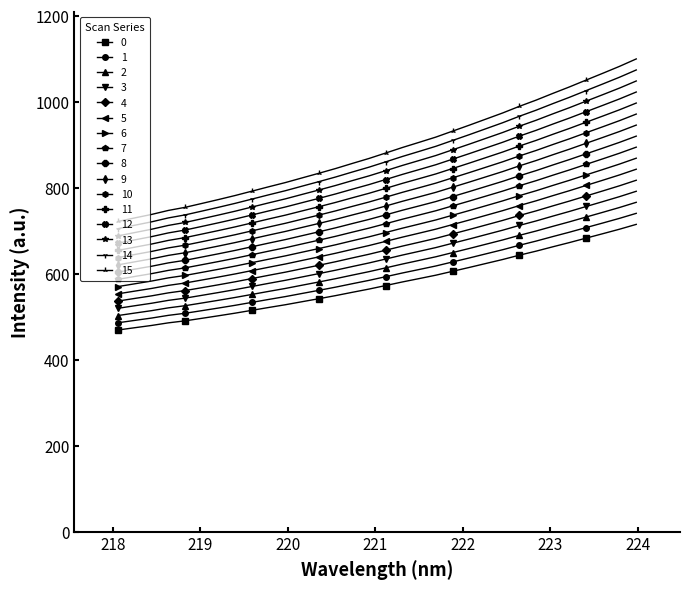

What is the smallest value displayed?

469.3